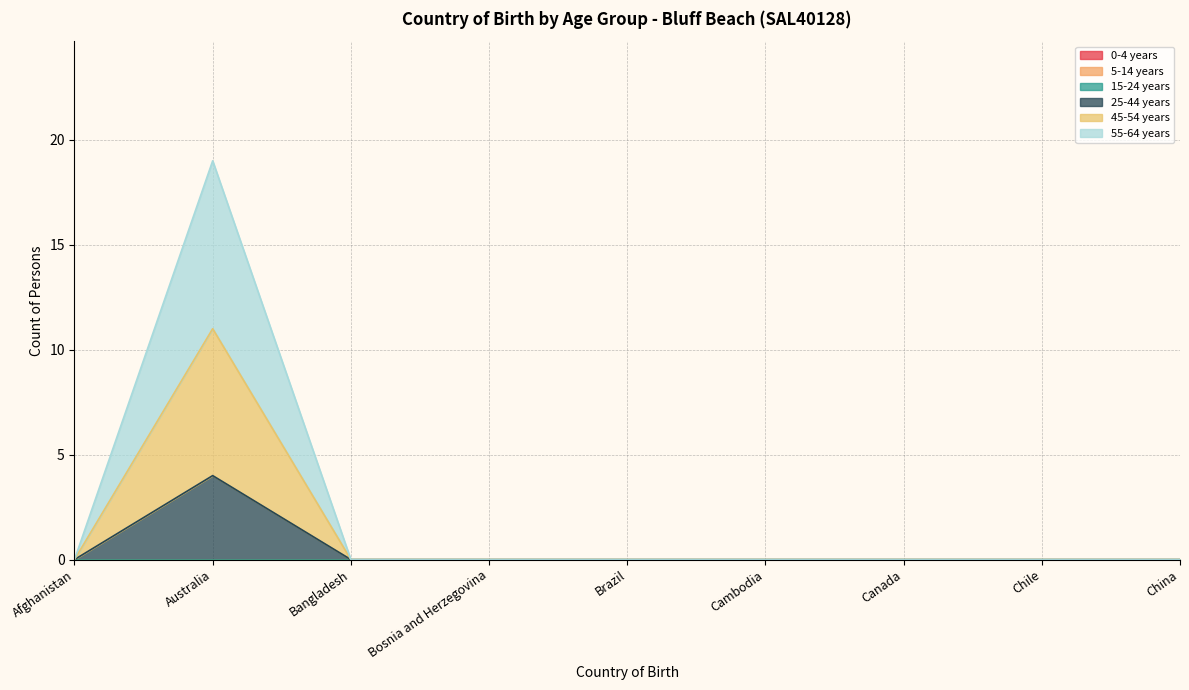

At how many categories does at least one series exceed 0?

1